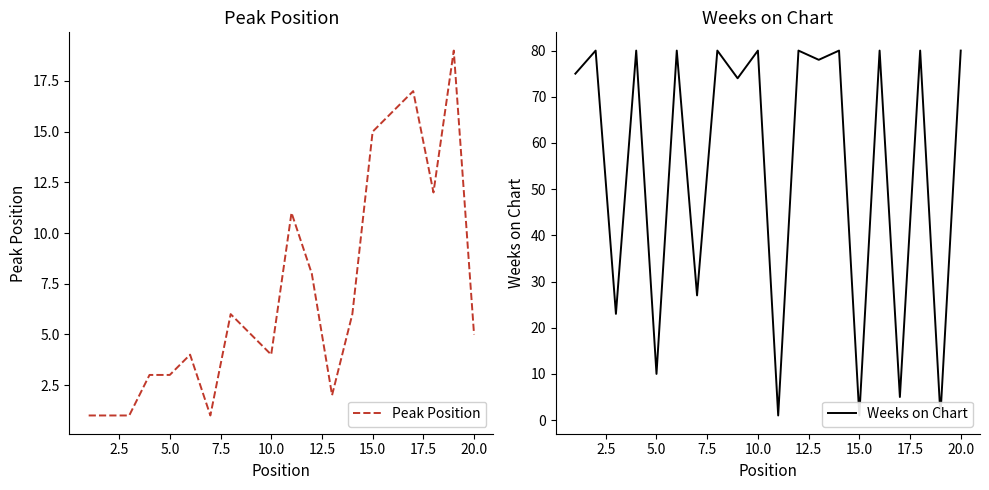

Which series has the largest total across all categories?

Weeks on Chart